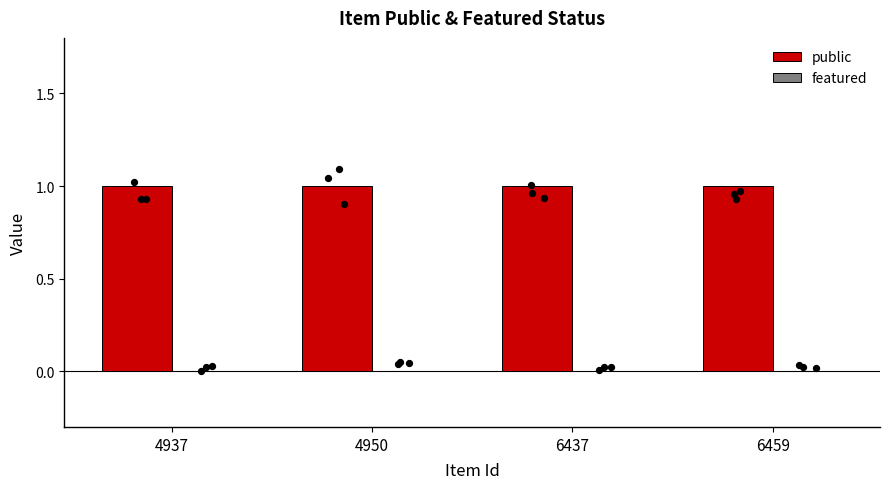

Which series contains the highest Y value?

public